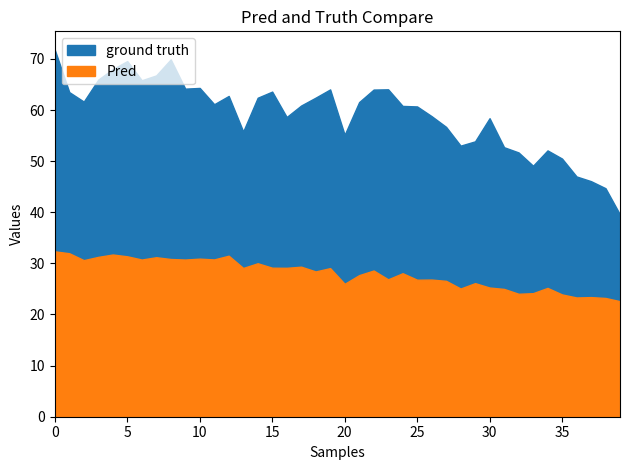

The value of P1 at 2 is 18.3. True or false?

False